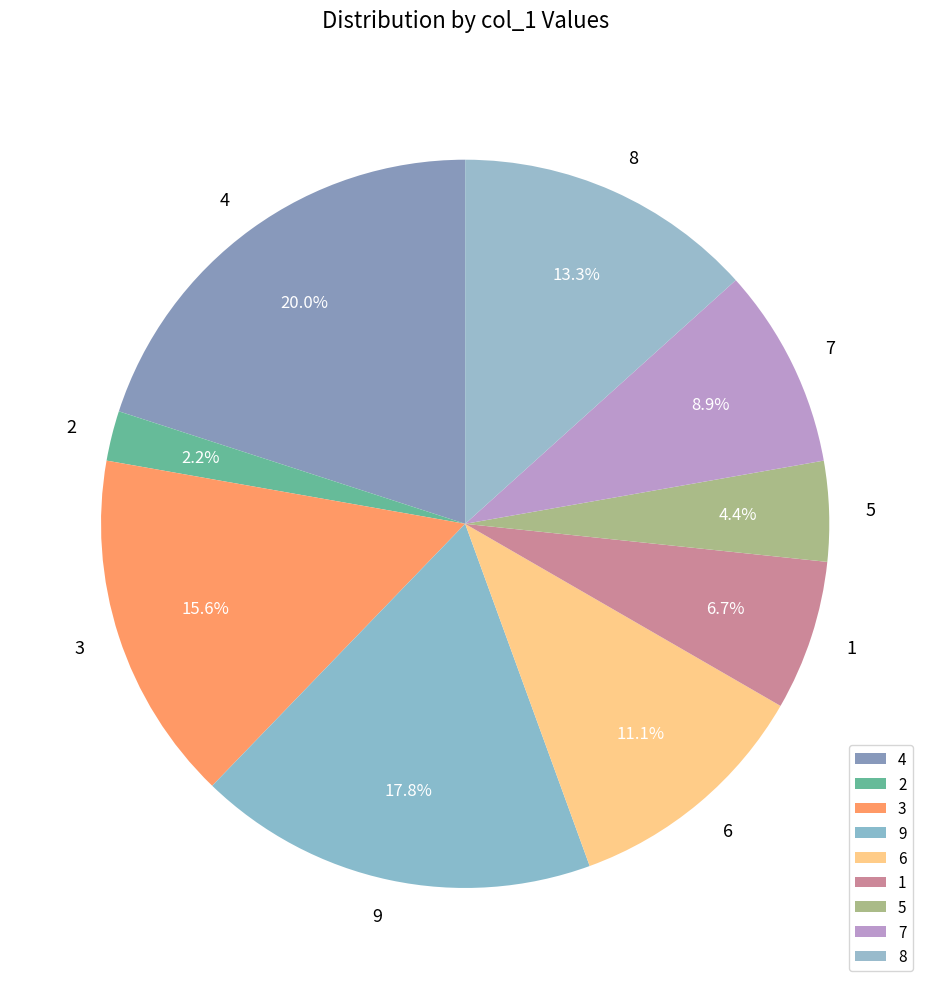

Does 7 represent more than half of the total?

No